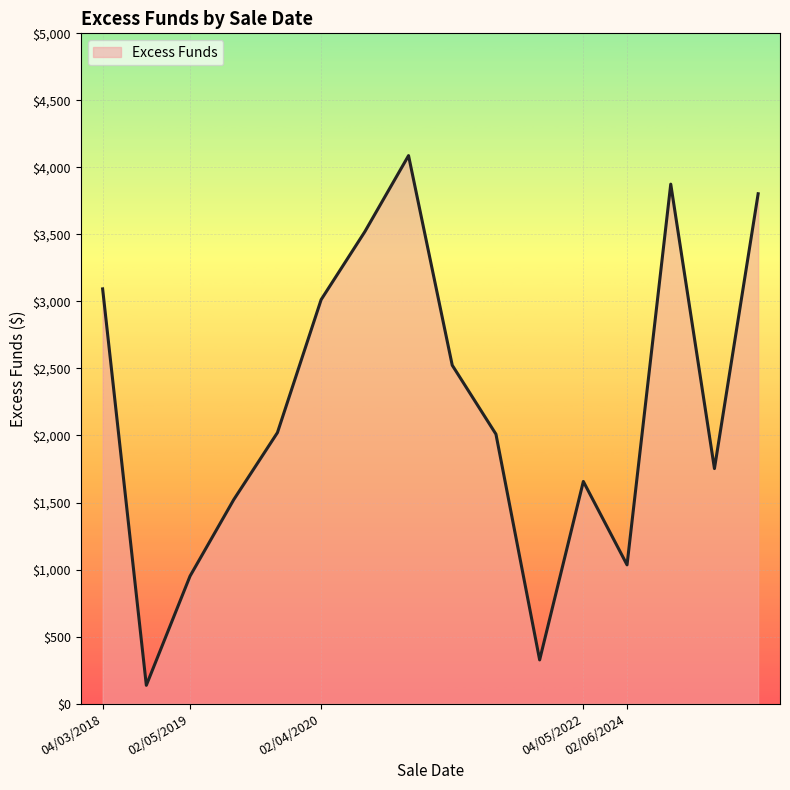

What is the maximum value shown in the chart?

4087.8